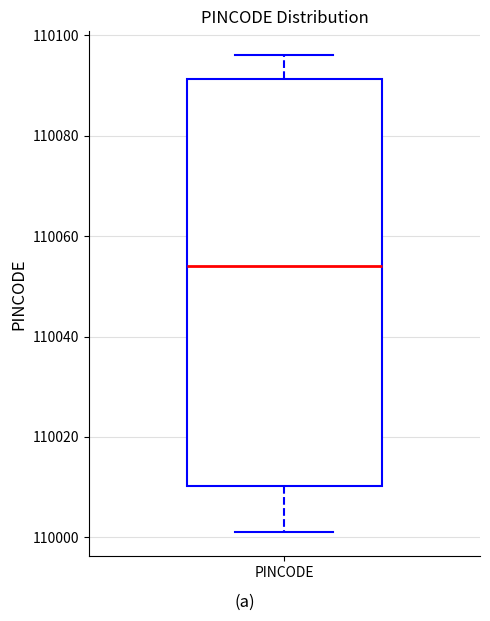

Read this box plot against the y-axis: the position of the median line, the range covered by the box, and the ends of both whiskers. The values are not printed on the chart, so give them approximately, as read against the axis.

median 110054, box 110010 to 110092, whiskers 110002 to 110096